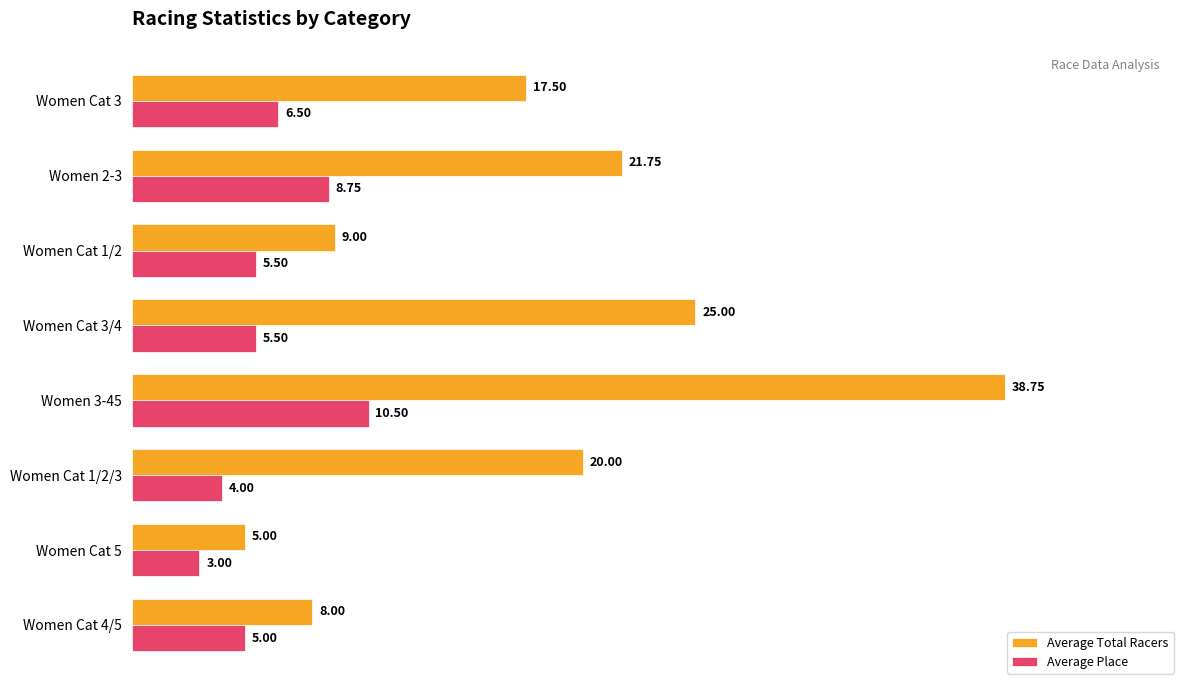

How many categories are shown in the chart?

8